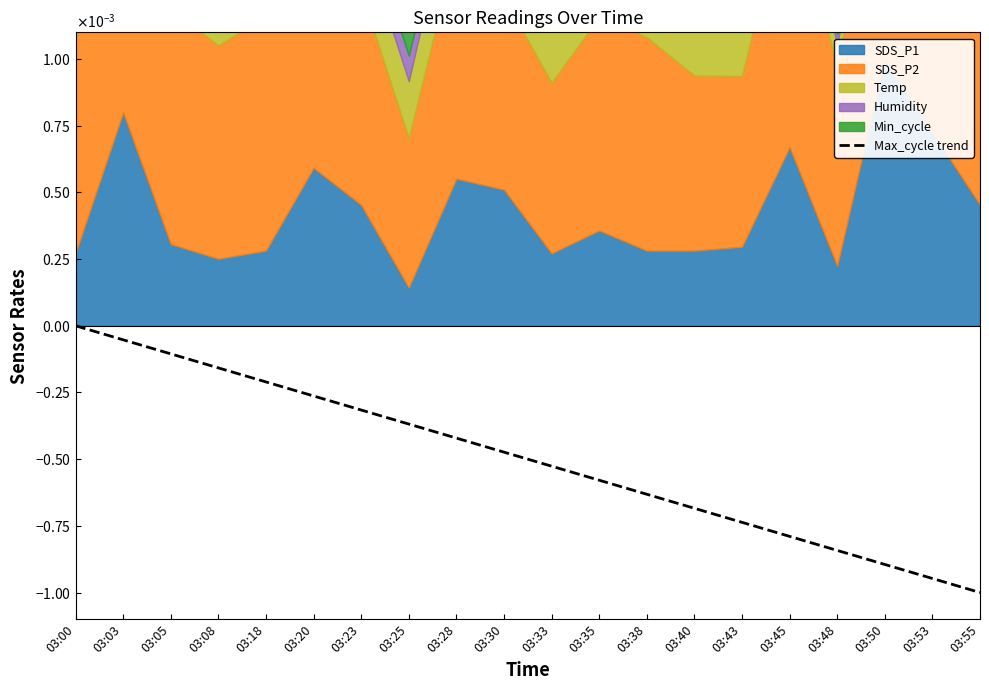

Between 03:23 and 03:35, which is larger?

03:23